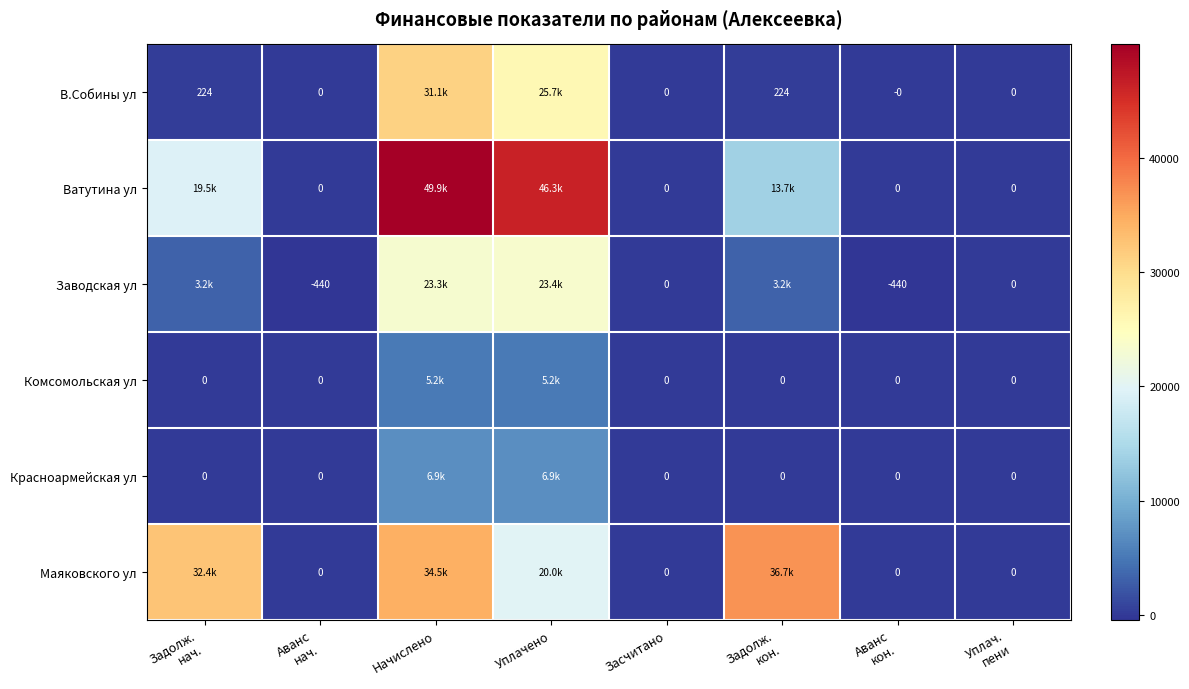

How many negative values does the Заводская ул series have?

2